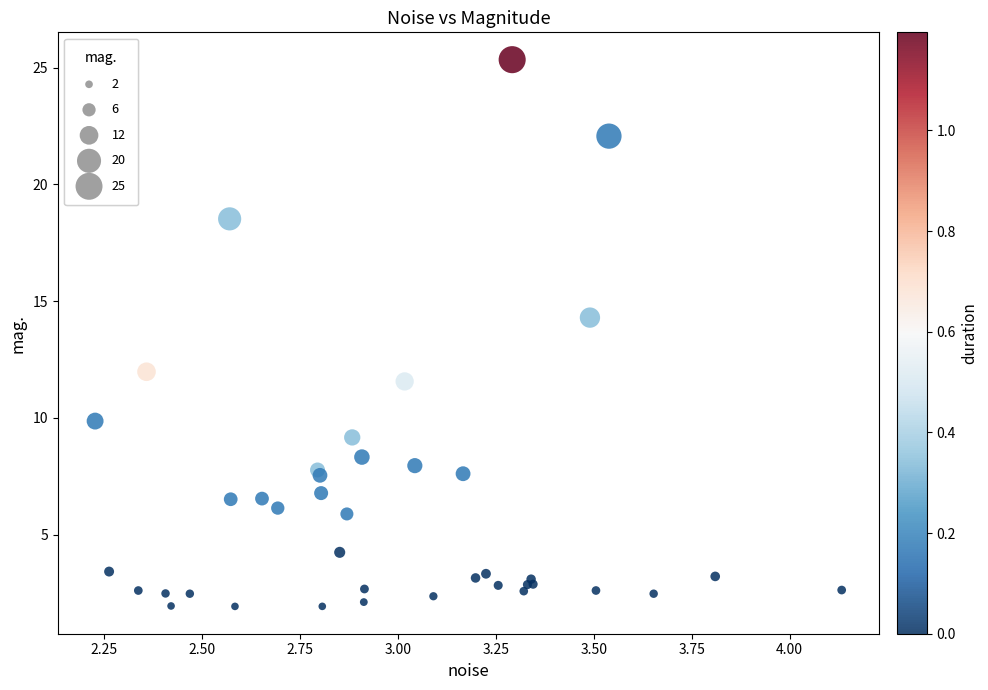

What Y value in the scatter plot is closest to 13?

12.0